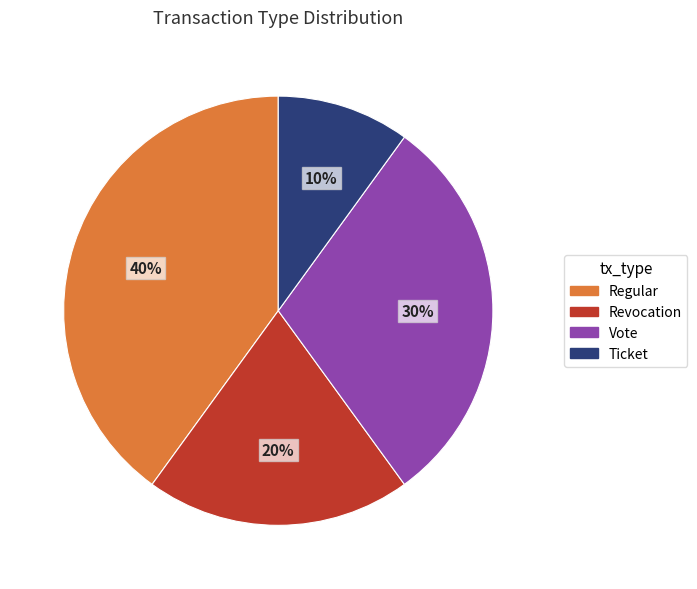

The Ticket slice represents 19% of the pie. True or false?

False